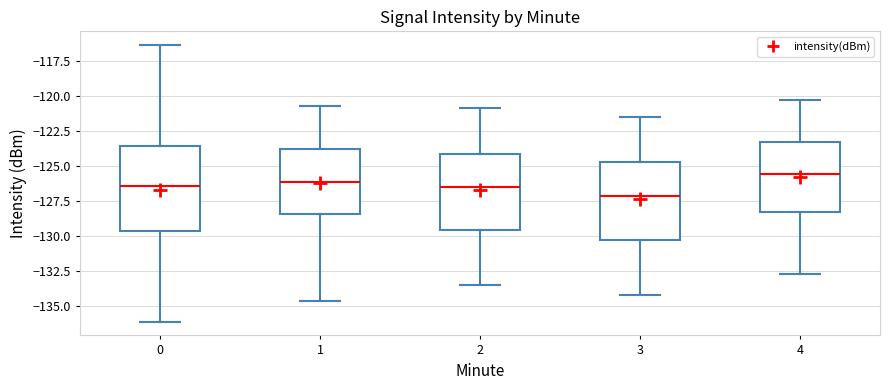

Reading left to right, read every box against the y-axis: the position of its median line, the range the box covers, and the ends of its whiskers. The values are not printed on the chart, so give them approximately, as read against the axis.

0: median -126.5, box -129.5 to -123.5, whiskers -136.0 to -116.5
1: median -126.0, box -128.5 to -124.0, whiskers -134.5 to -121.0
2: median -126.5, box -129.5 to -124.0, whiskers -133.5 to -121.0
3: median -127.0, box -130.5 to -124.5, whiskers -134.0 to -121.5
4: median -125.5, box -128.5 to -123.5, whiskers -132.5 to -120.5